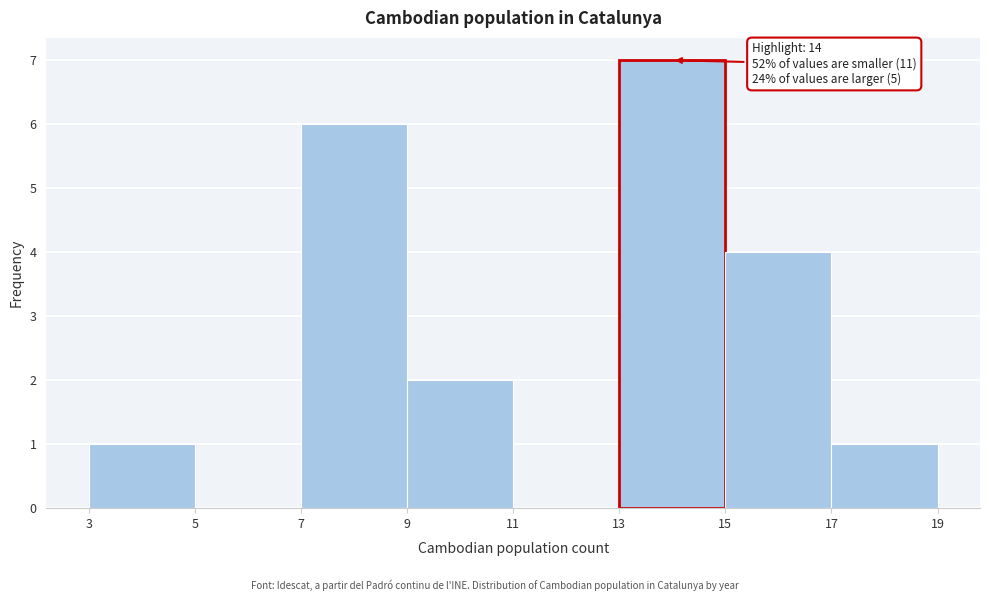

Over which range of the x-axis is the bar tallest?

13 to 15